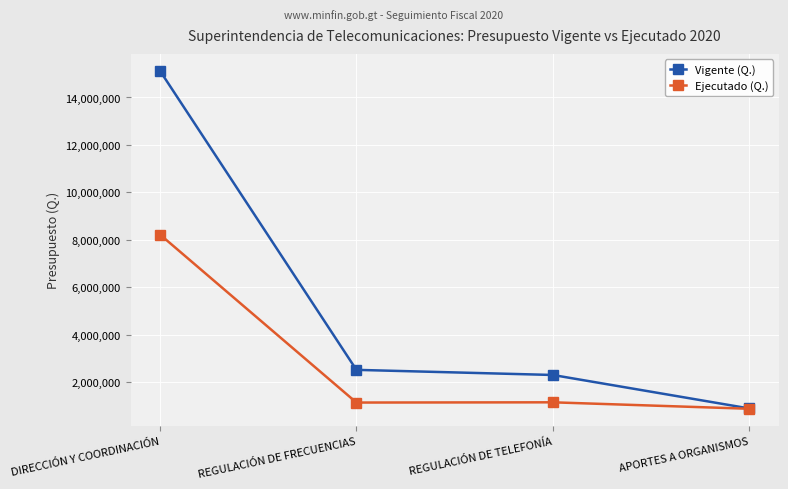

List the series in order of their overall mean, lowest first.

Ejecutado (Q.), Vigente (Q.)